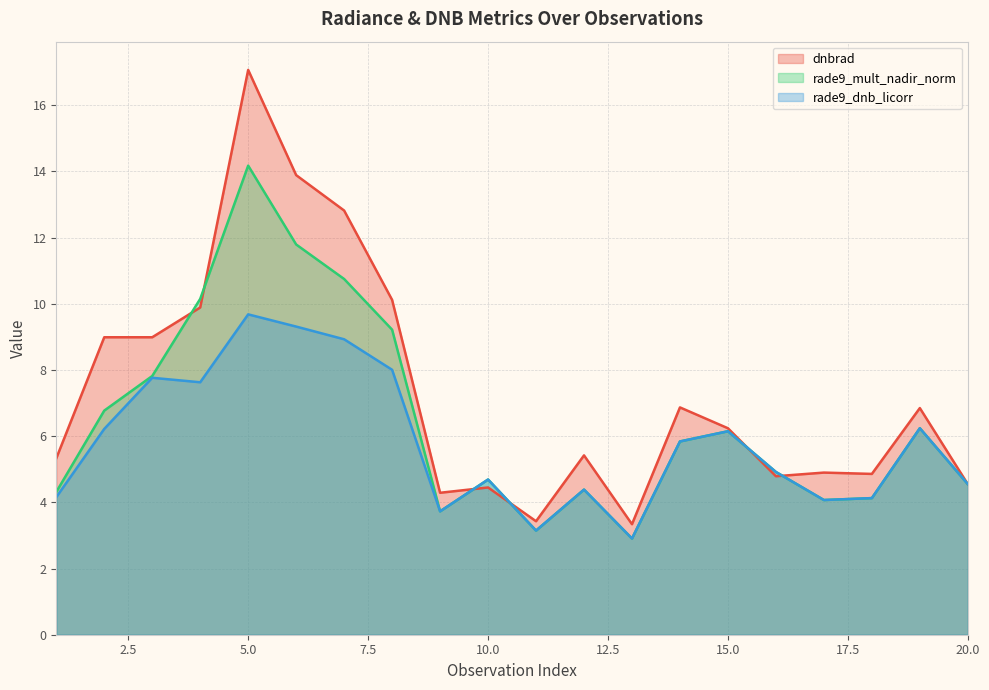

What is the total value across all series at 10.0?

13.8